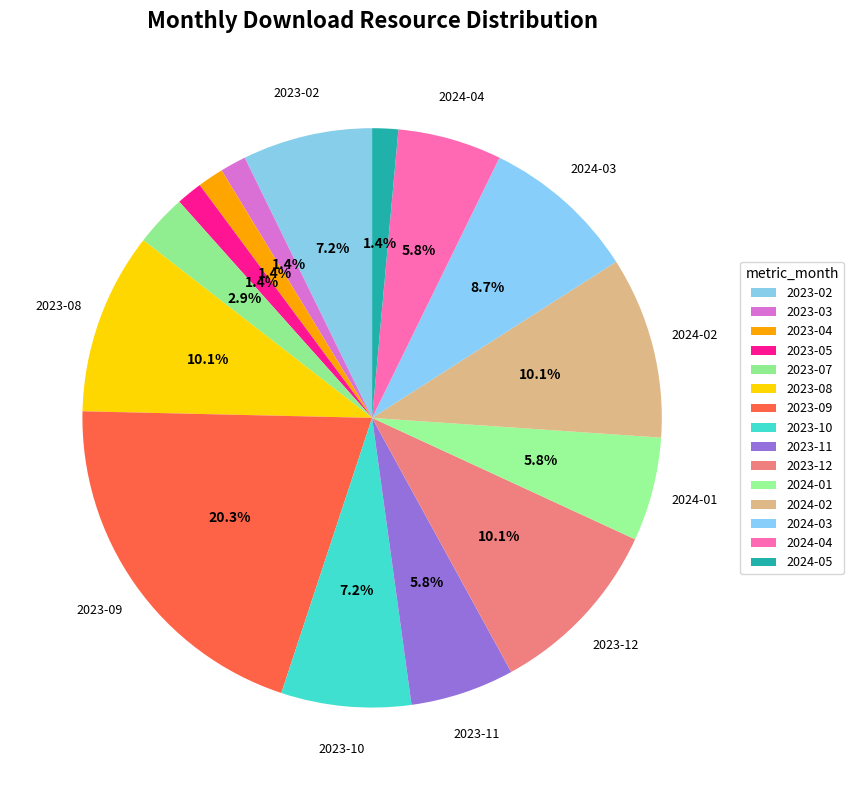

How many segments does this pie chart have?

15